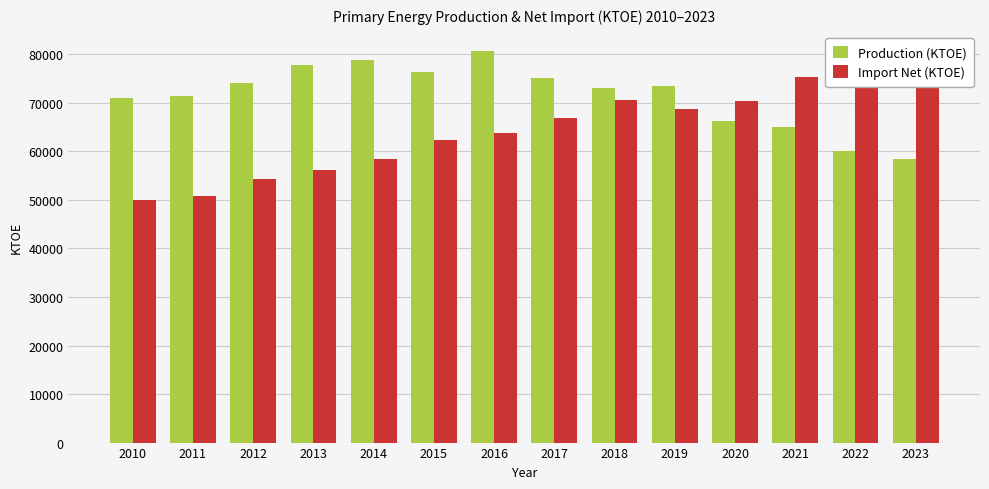

Is it true that Import Net (KTOE) equals 68763.0 at 2019?

True